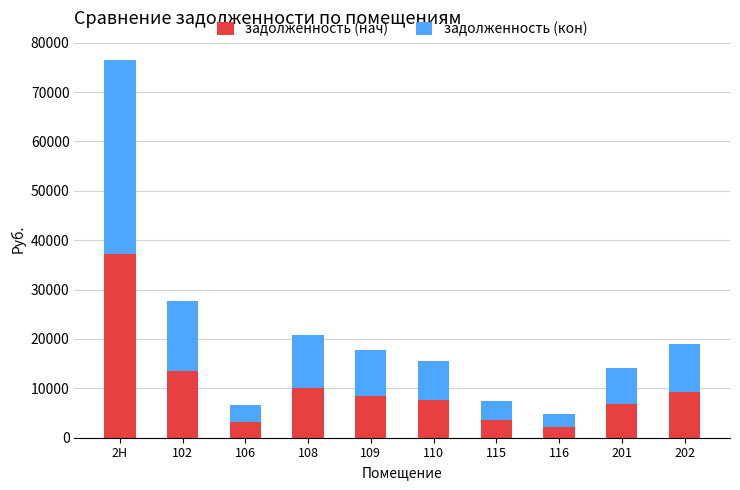

Where is задолженность (нач) nearest to the value 19652?

102